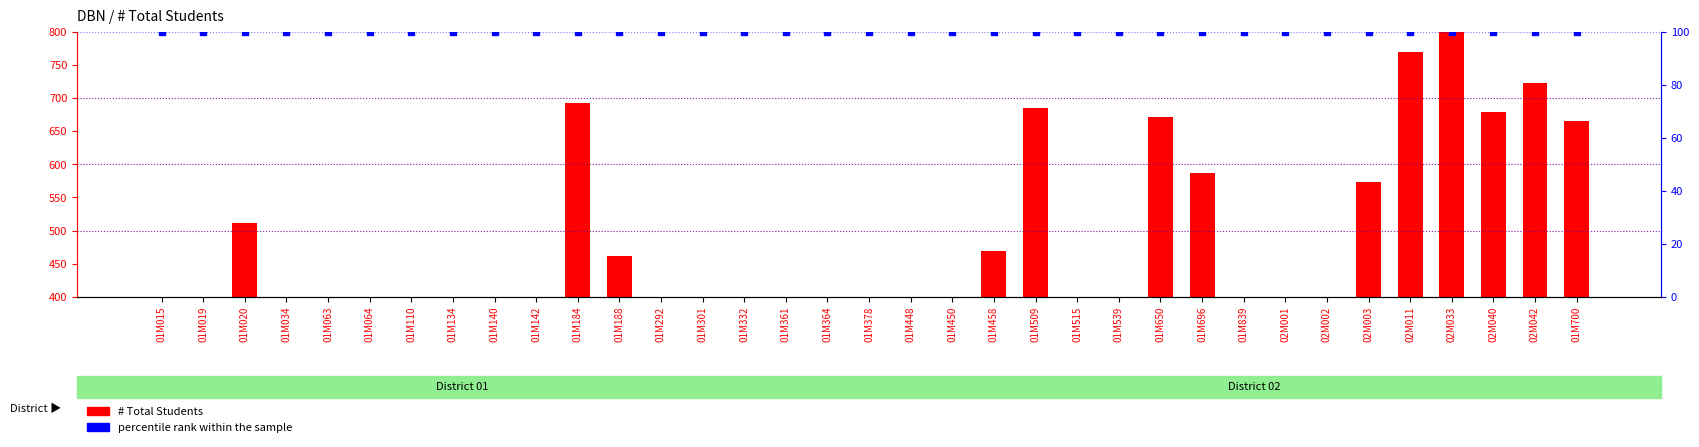

The percentile rank within the sample series shows 159 at 02M003. True or false?

False